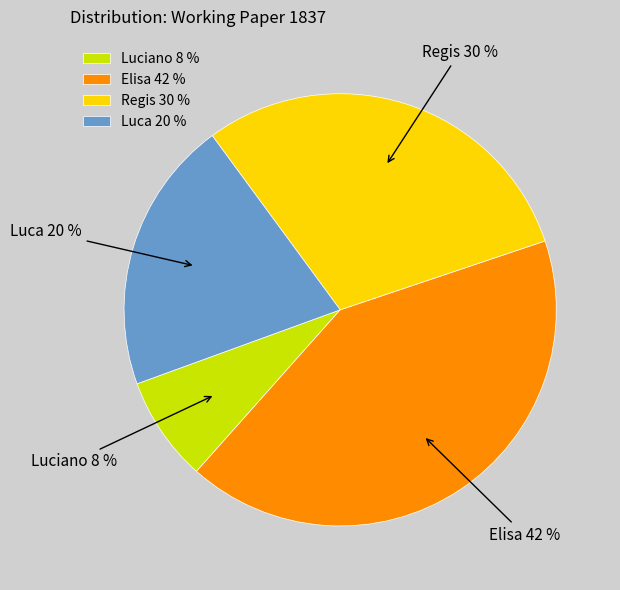

Is it true that Regis is 30% of the pie?

True